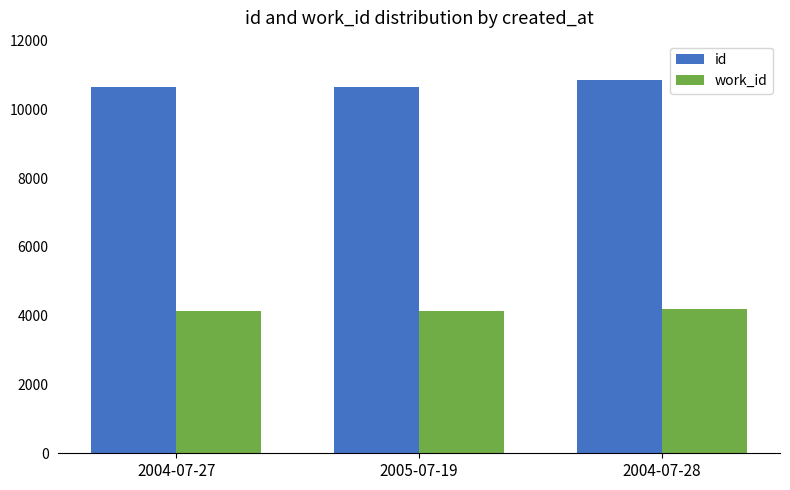

Rank the series by their average value, from highest to lowest.

id, work_id